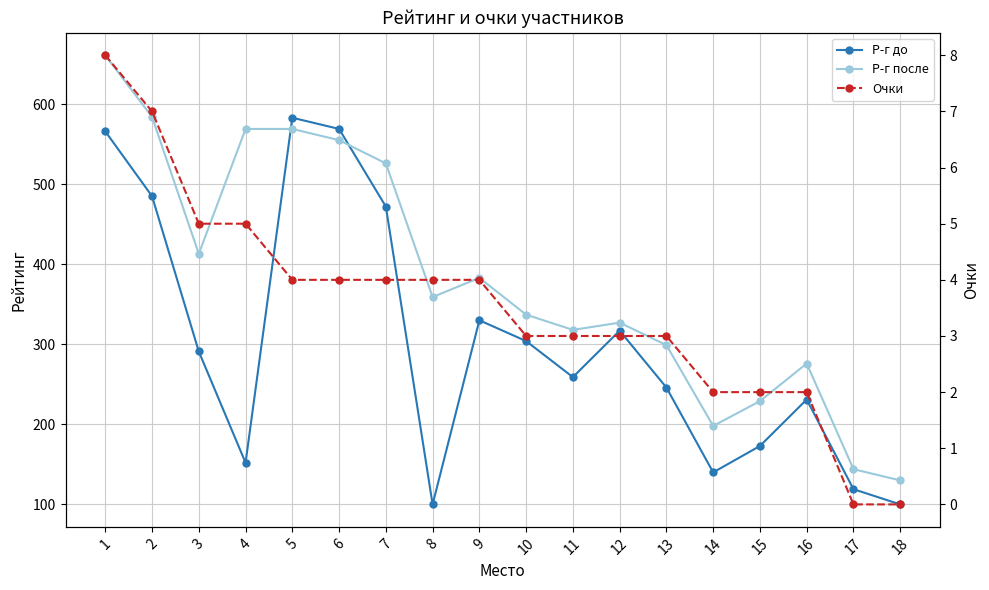

Where does the Р-г после series first go above 359?

1